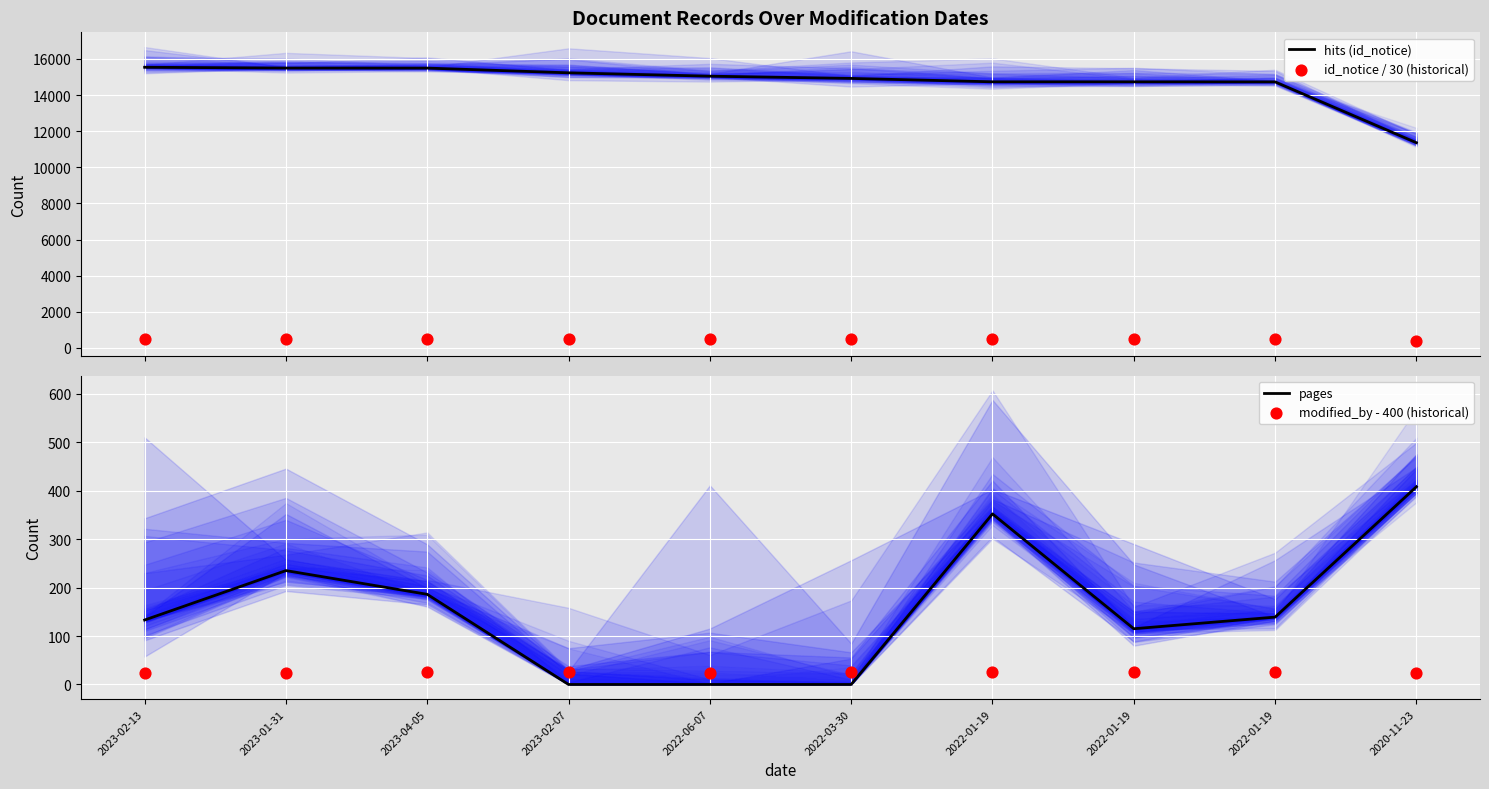

Which series has the largest total across all categories?

hits (id_notice)